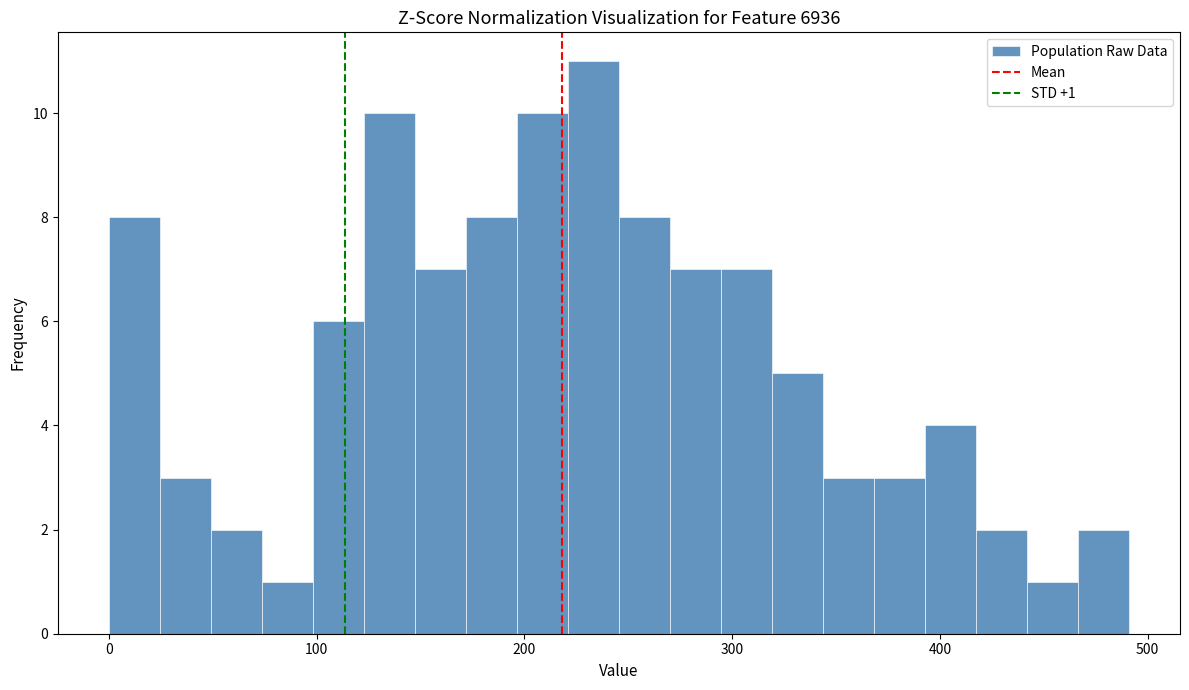

Read against the x-axis, roughly where is the centre of the tallest bar?

230